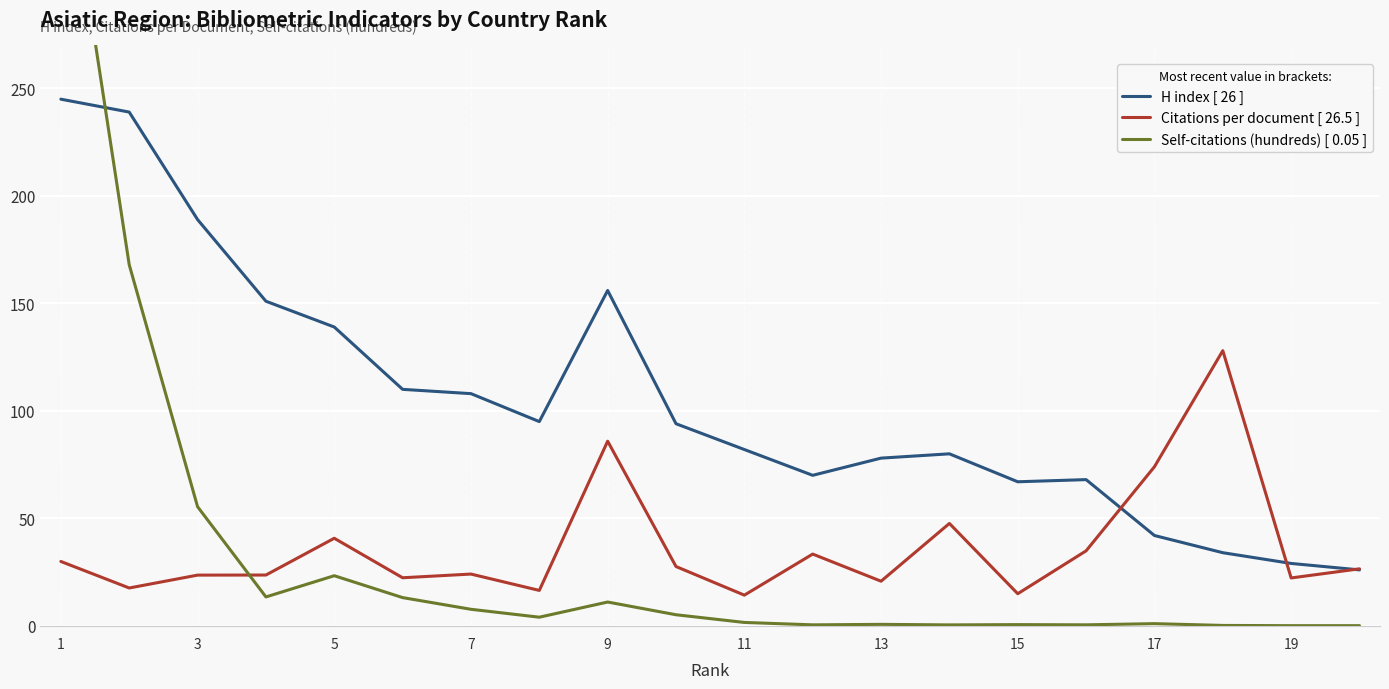

Which has a higher value, 11 or 15?

11